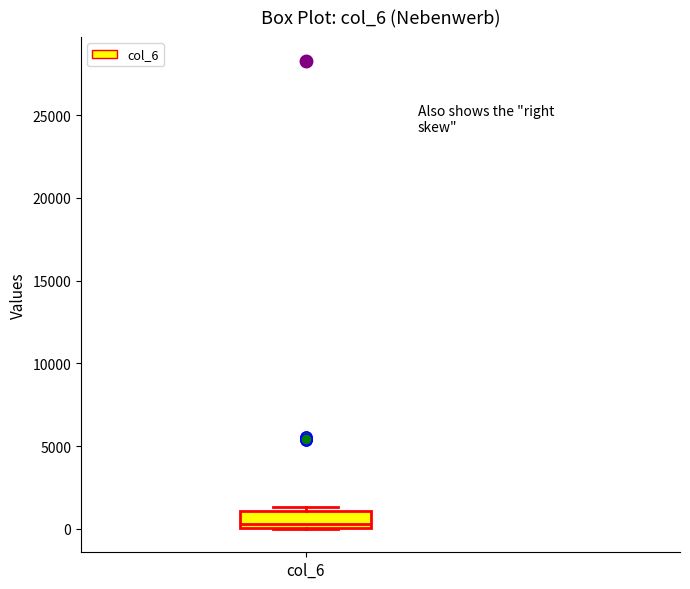

Read this box plot against the y-axis: the position of the median line, the range covered by the box, and the ends of both whiskers. The values are not printed on the chart, so give them approximately, as read against the axis.

median 500, box 0 to 1000, whiskers 0 to 1500